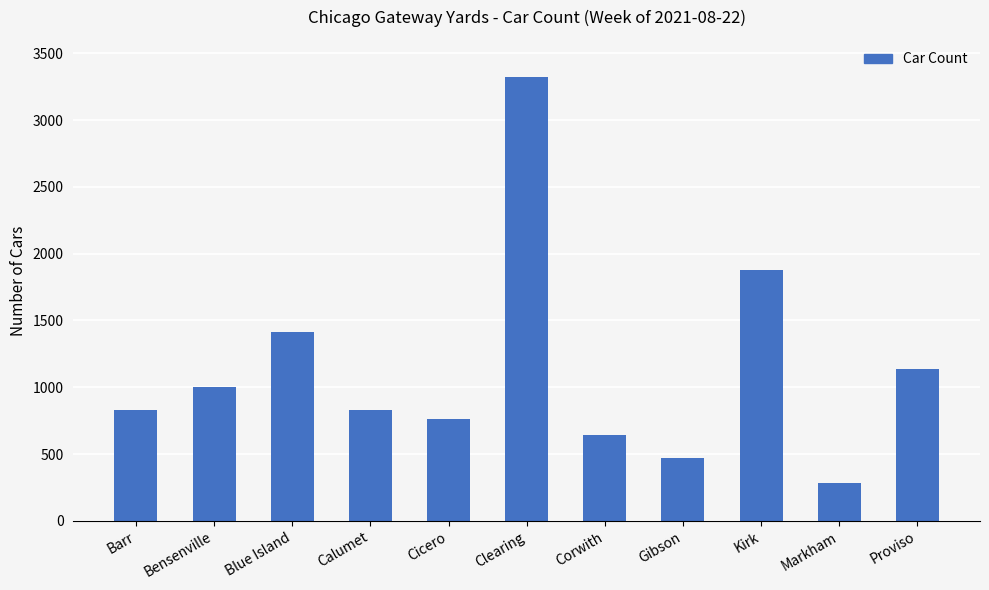

What is the sum of the values at Kirk and Clearing?

5196